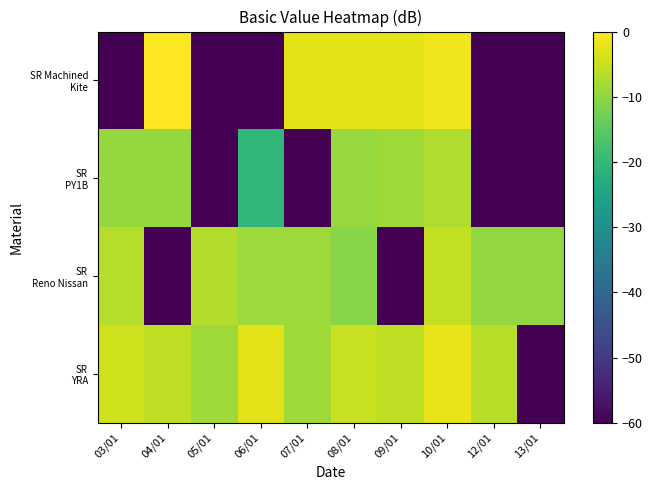

What is the total value across all series at 05/01?

-317.9